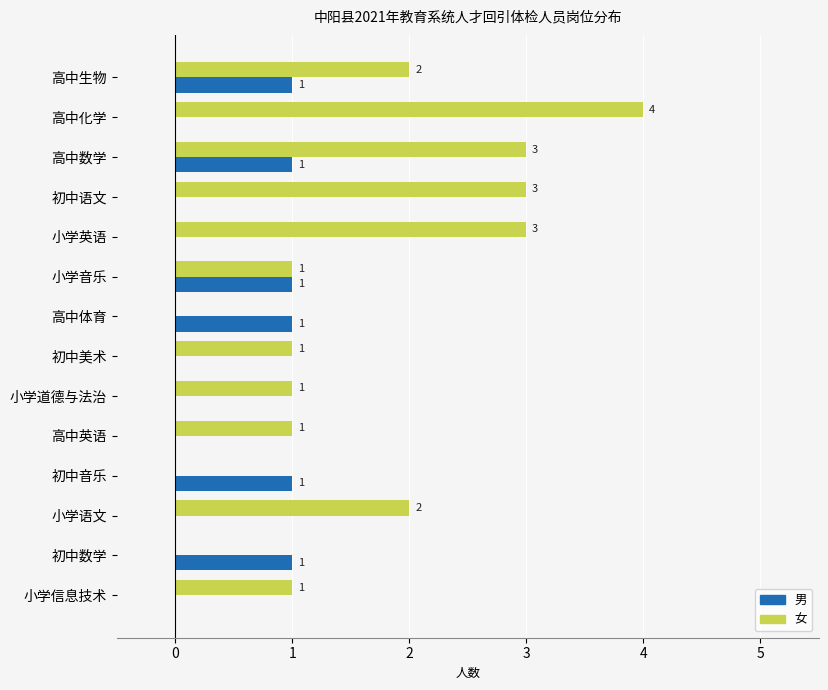

Which series has the largest total across all categories?

女